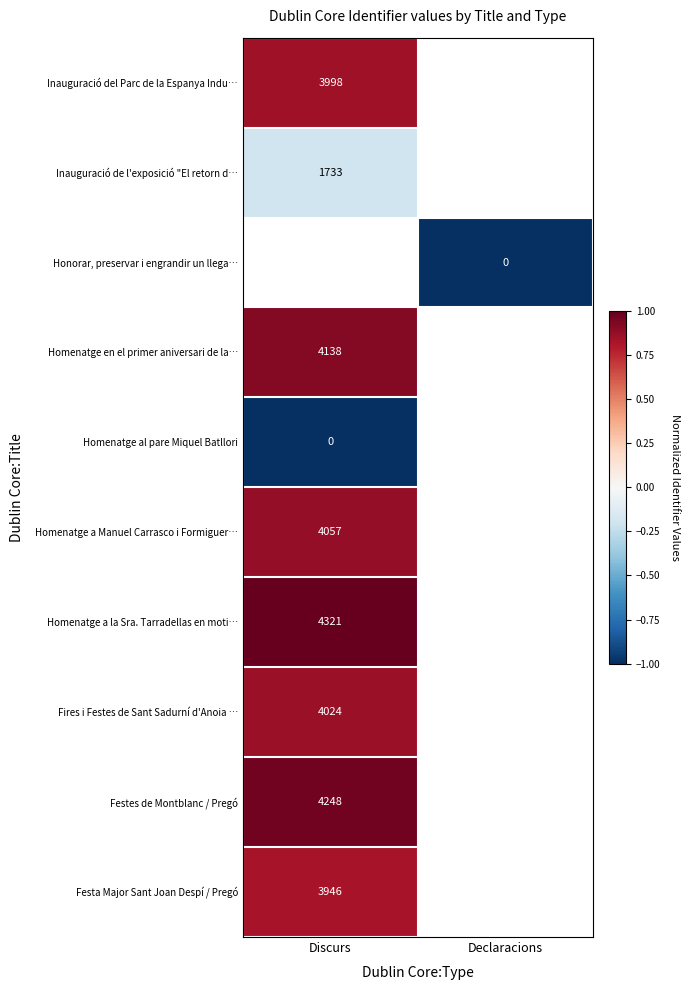

The value of Inauguració de l'exposició "El retorn d… at Discurs is -0.3. True or false?

False